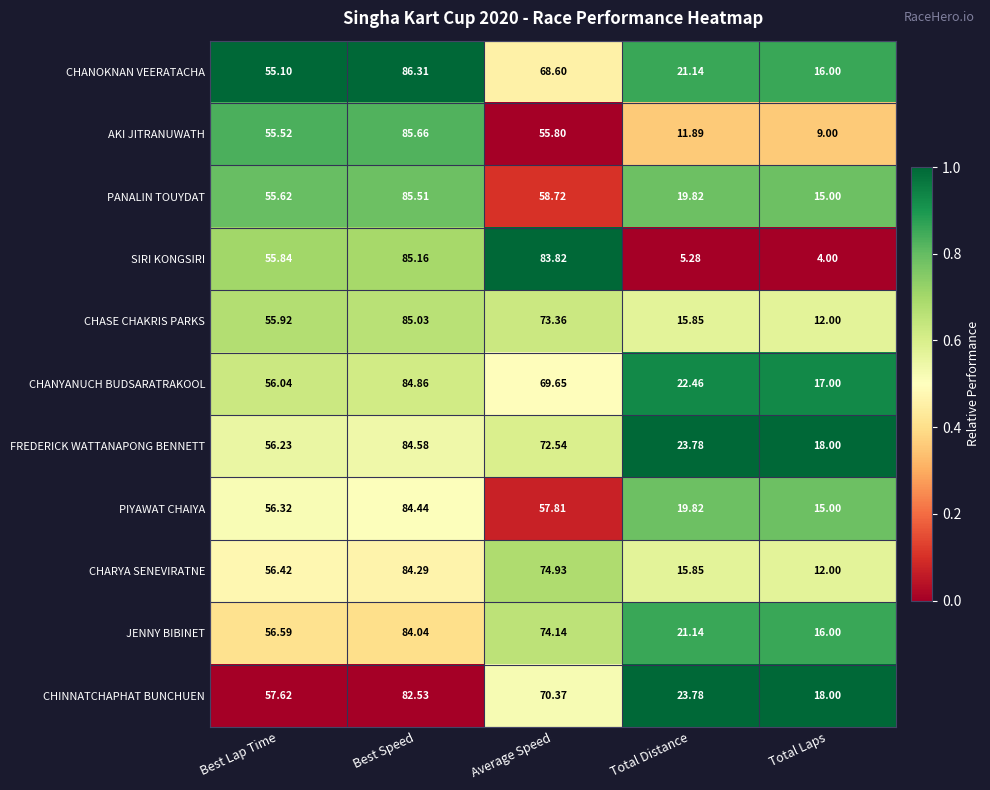

Which series has the largest total across all categories?

FREDERICK WATTANAPONG BENNETT